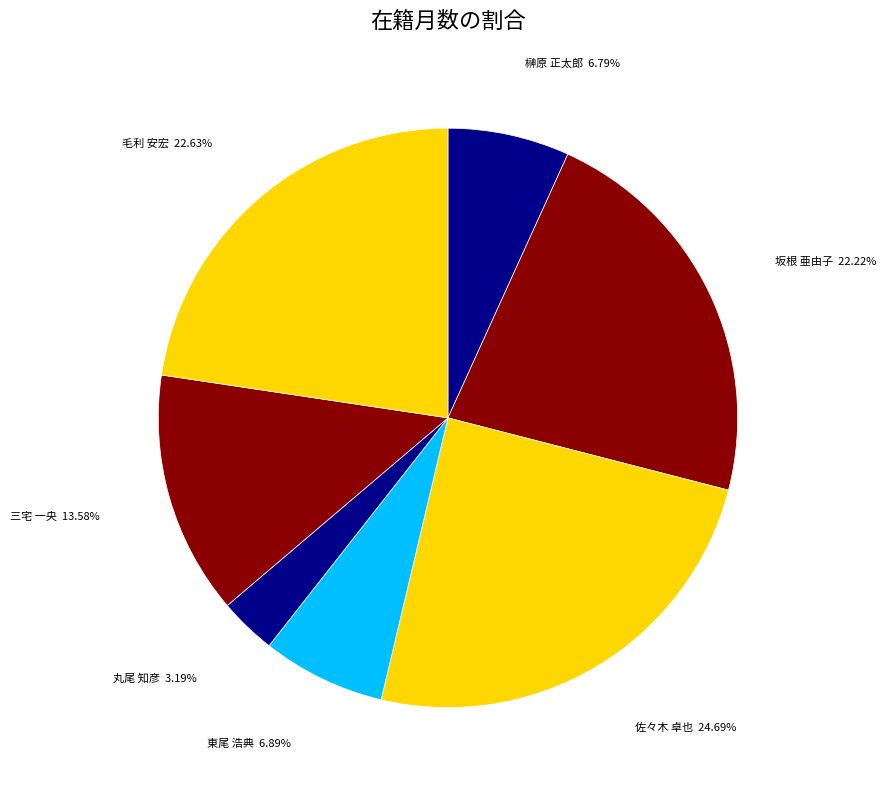

True or false: 榊原 正太郎 accounts for 7% of the total.

True